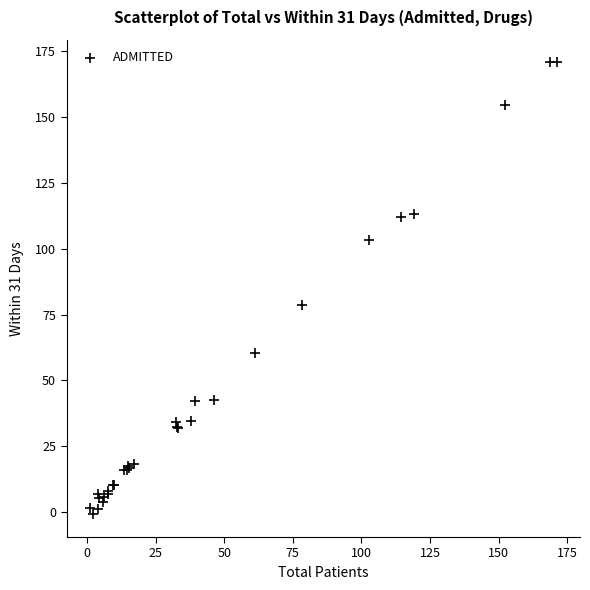

What Y value in the scatter plot is closest to 84?

78.7